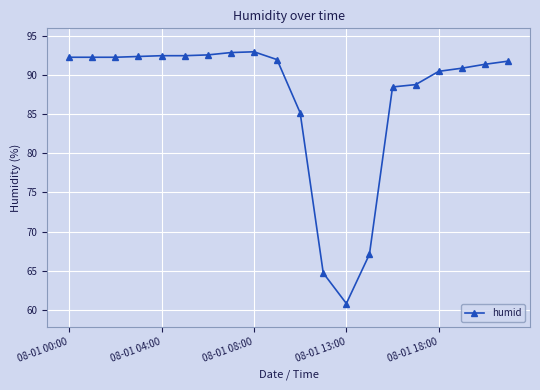

What is the value of the 6th point from the left?

92.5